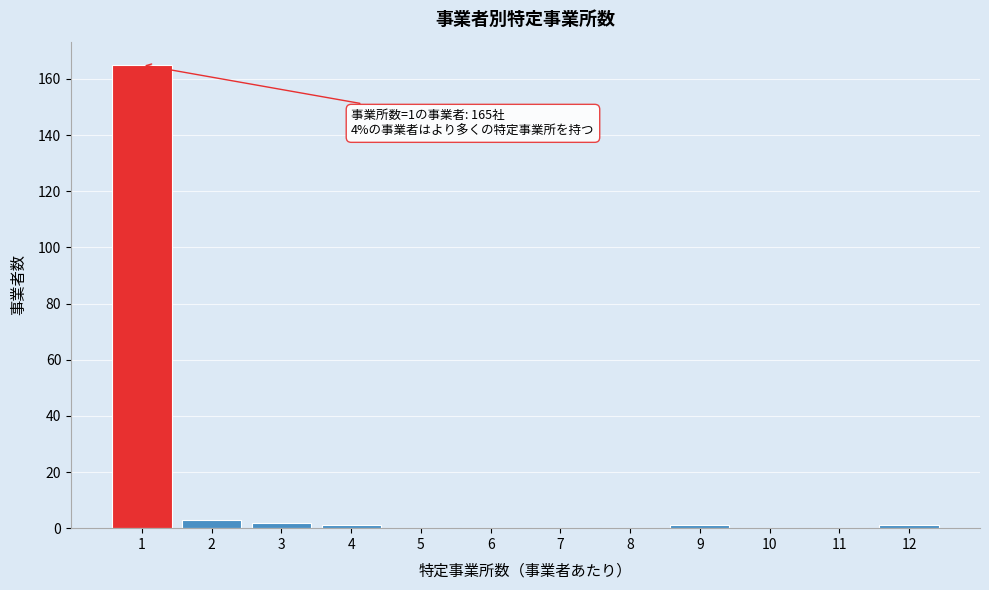

Reading right to left, list all the values displayed in this chart.

12=1	11=0	10=0	9=1	8=0	7=0	6=0	5=0	4=1	3=2	2=3	1=165